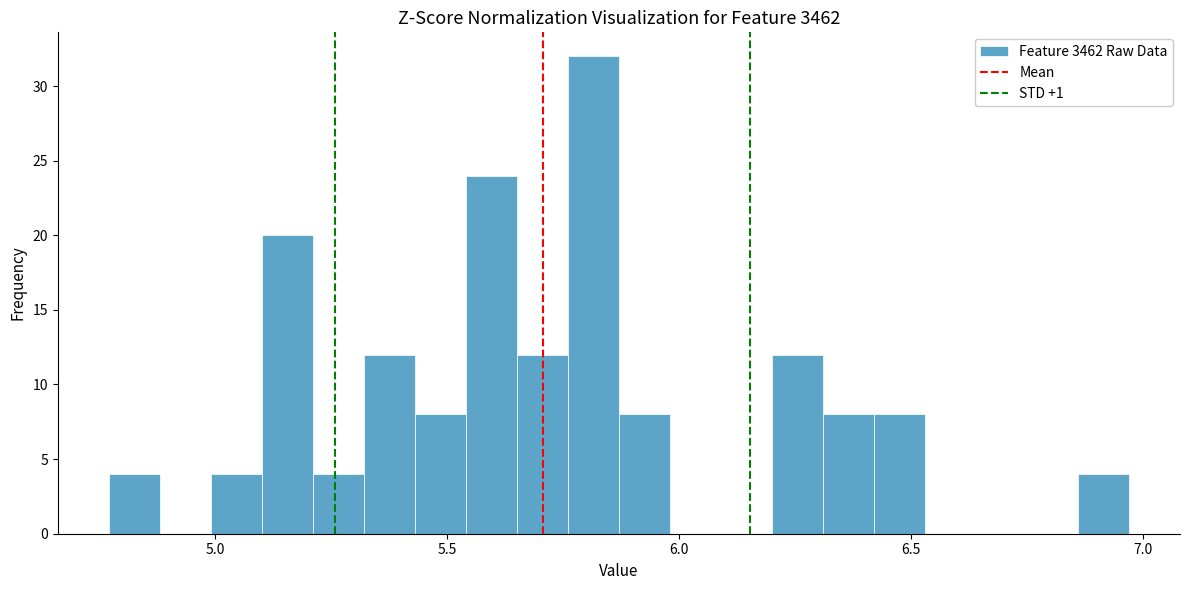

Around what value on the x-axis is the tallest bar? Give the approximate position of its centre, as read against the axis.

5.80